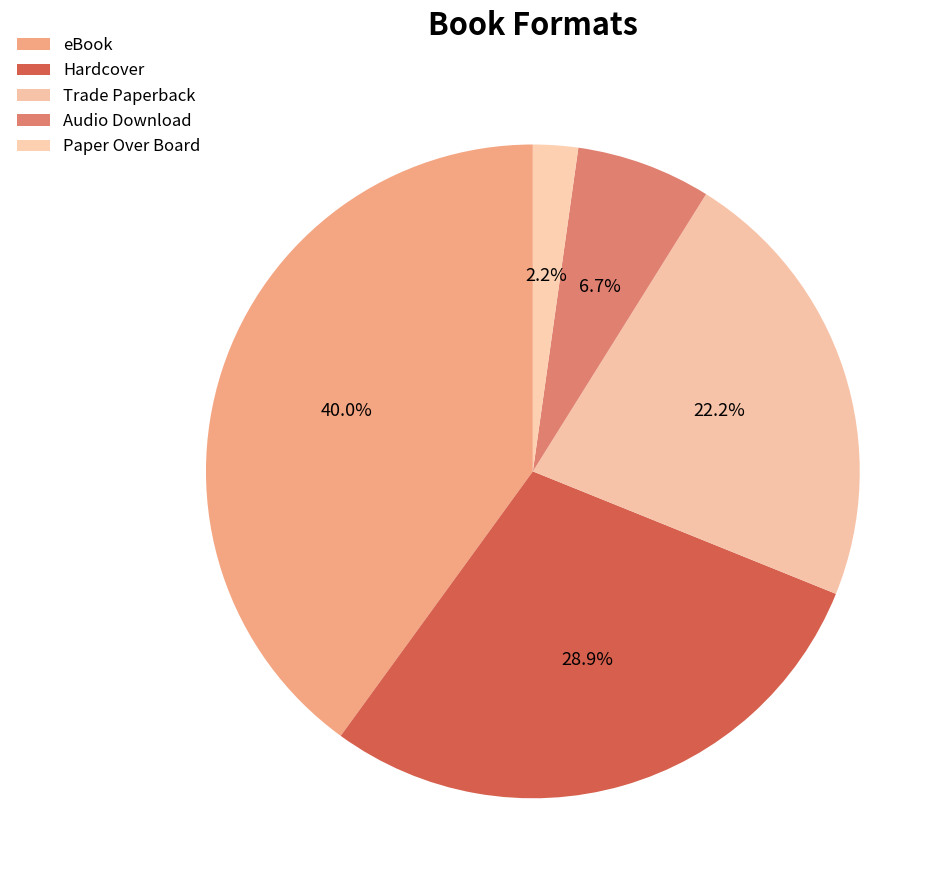

Which slice is the largest?

eBook